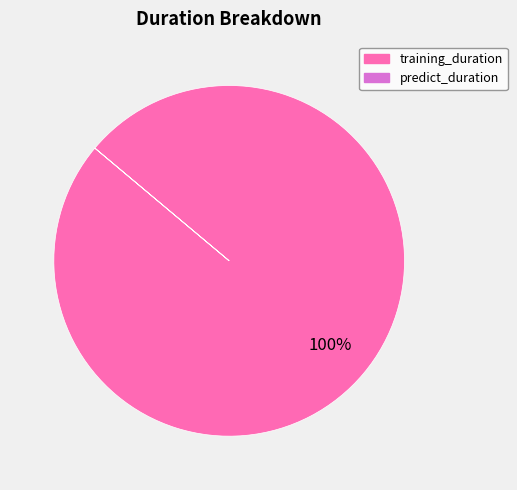

Which slice represents more than half of the pie?

training_duration